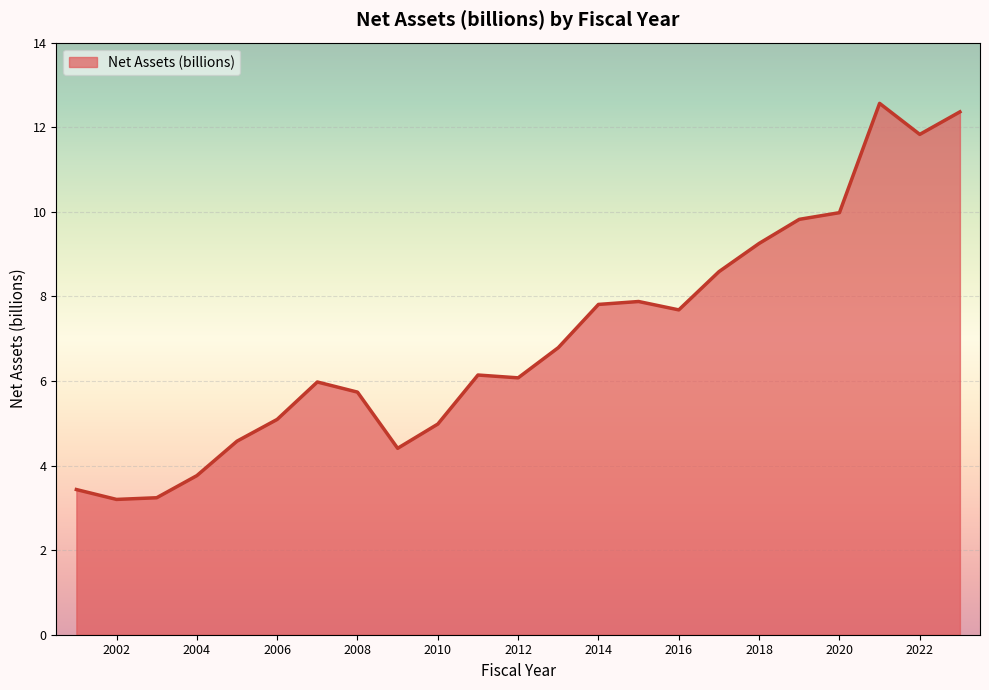

What is the difference between the maximum and minimum values?

9.4